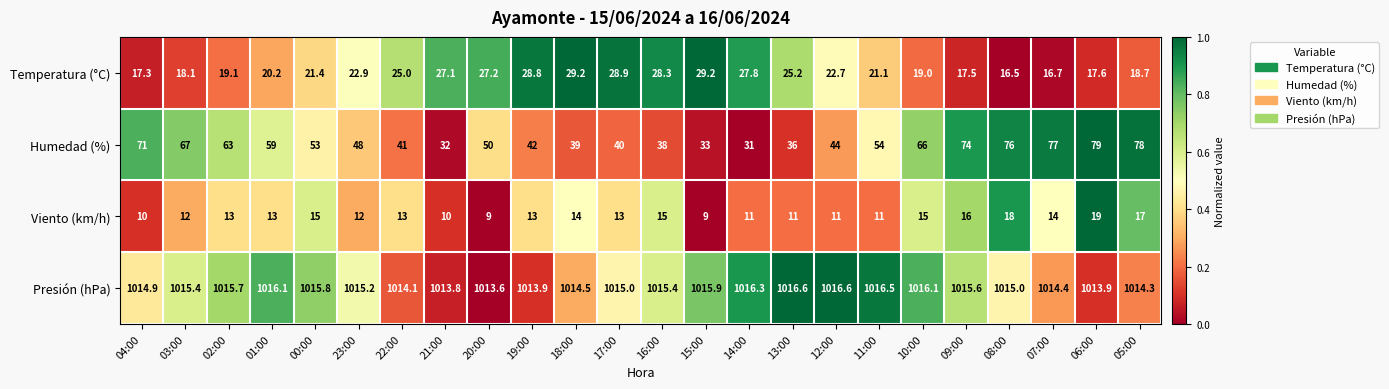

What is the lowest value of the Temperatura (°C) series?

16.5